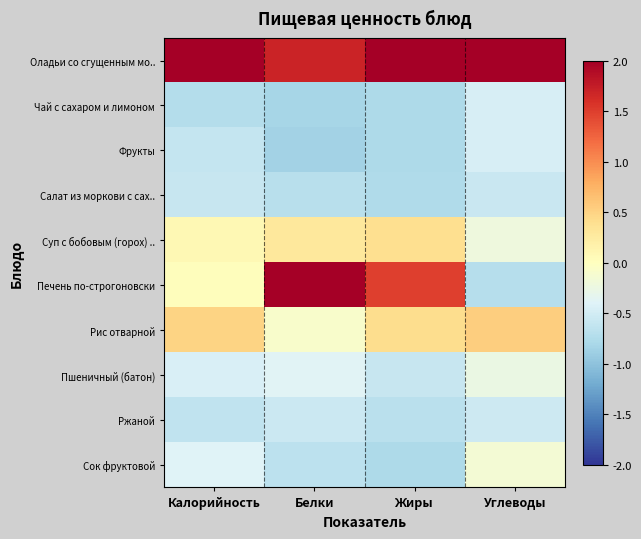

Count the number of data series in this chart.

10